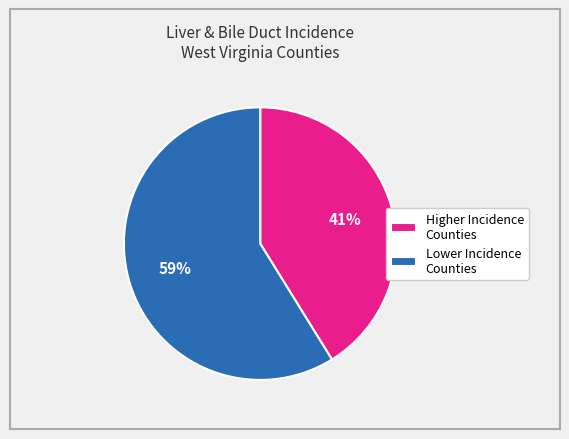

To the nearest percent, what is the difference between the largest and smallest slice percentages?

18%